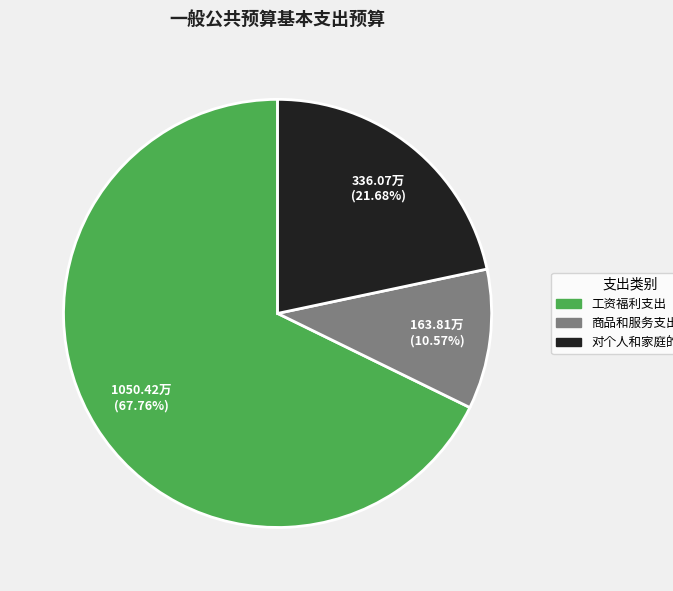

What is the majority slice?

工资福利支出